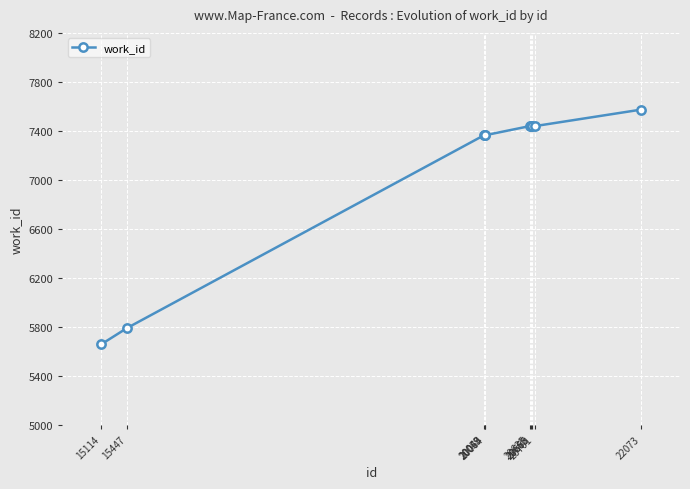

What is the change in value from 15114 to 20663?

+1781